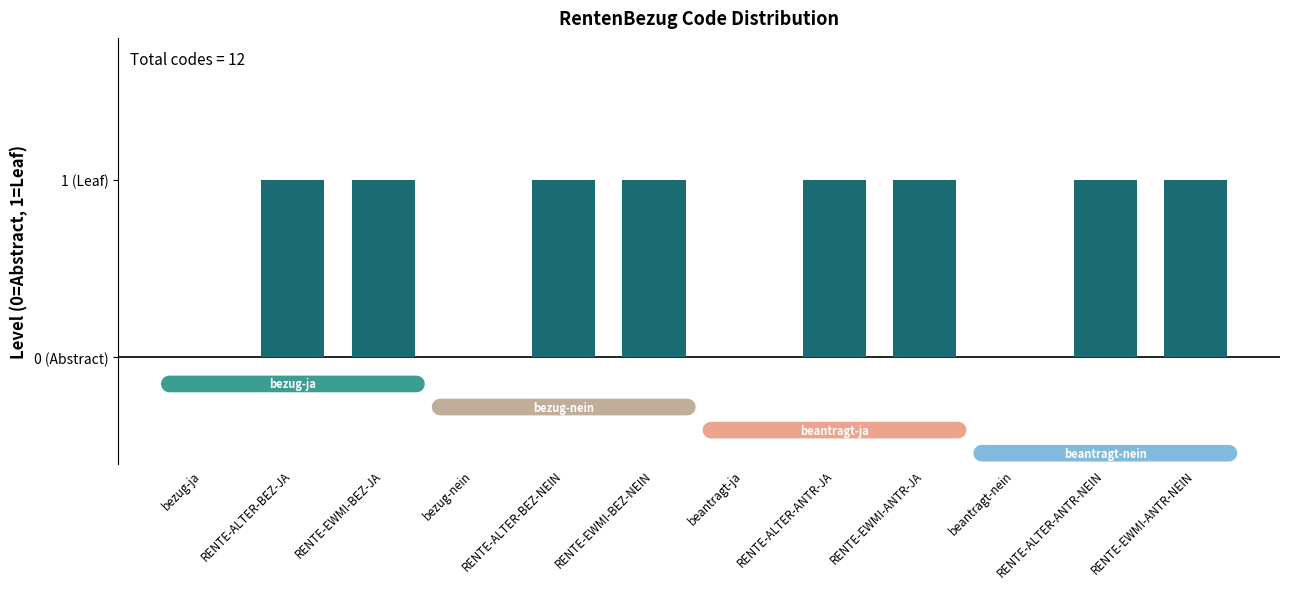

Which label corresponds to the smallest value in the chart?

bezug-ja